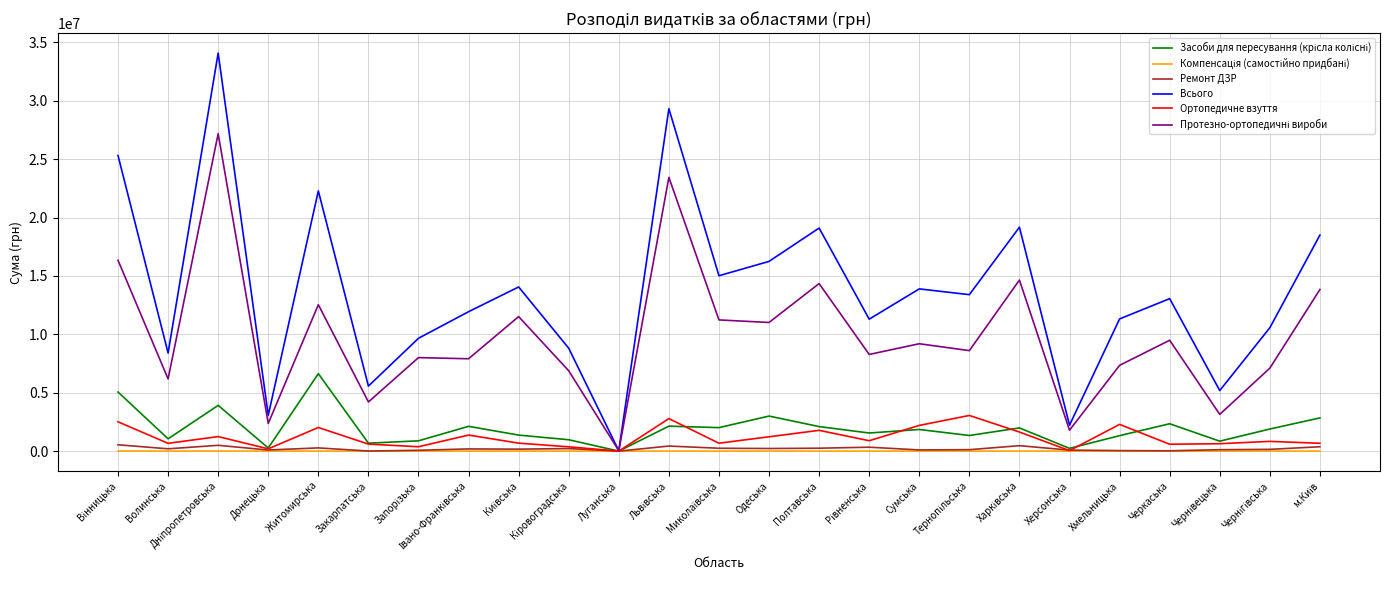

Which series has the largest range (max minus min)?

Всього